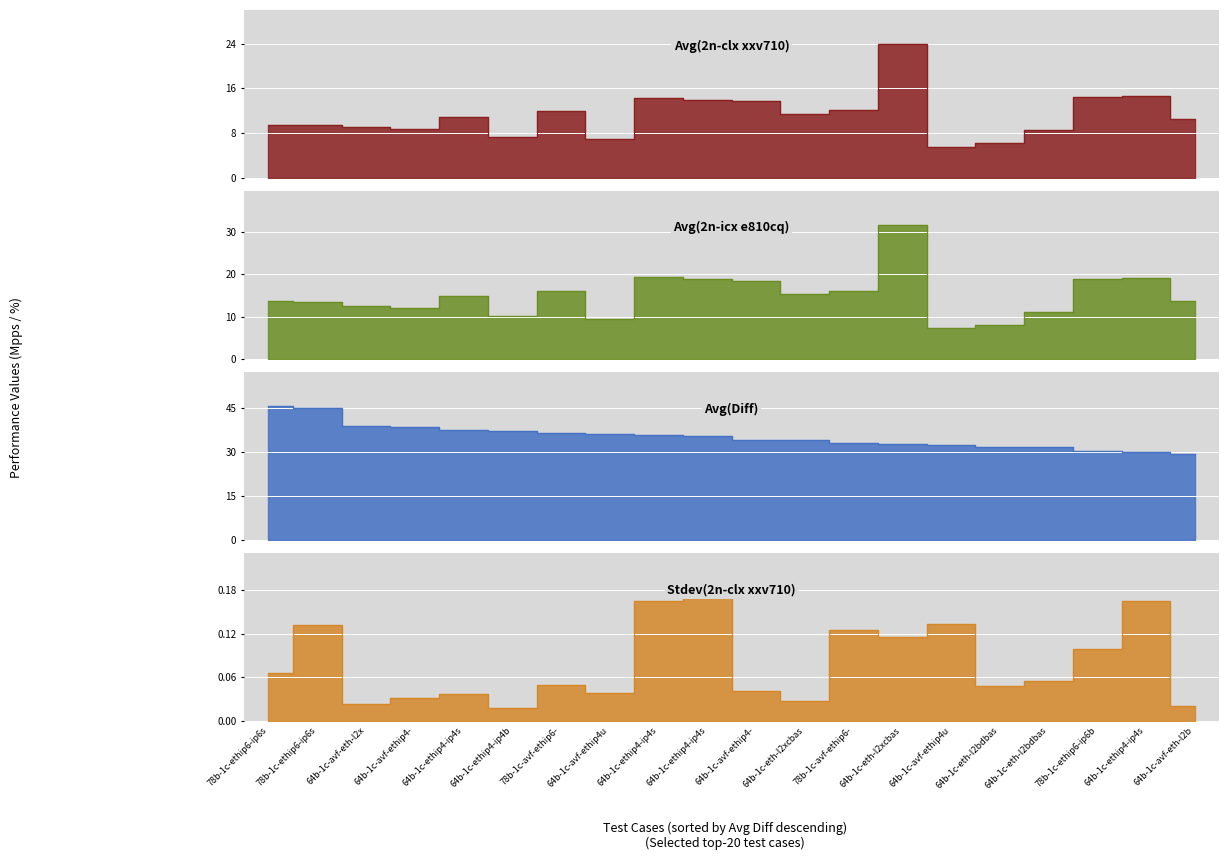

What is the sum of all avg_diff values?

704.1